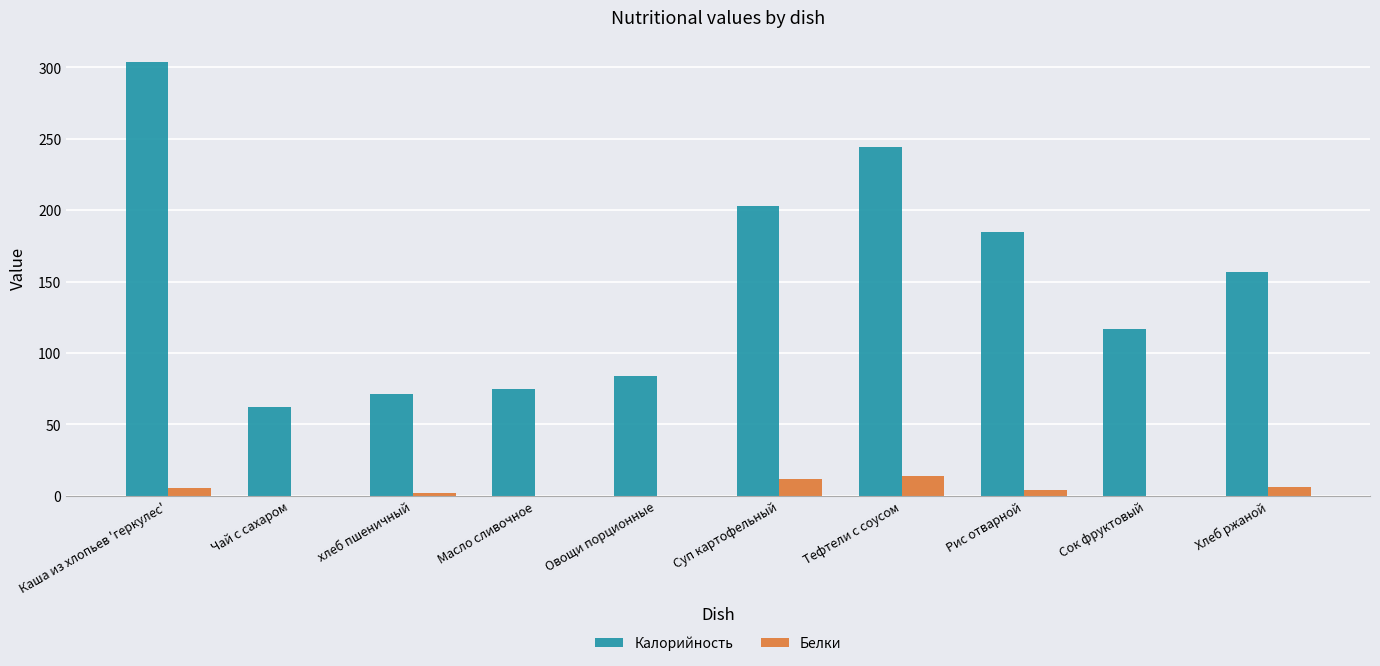

Count the number of data series in this chart.

2